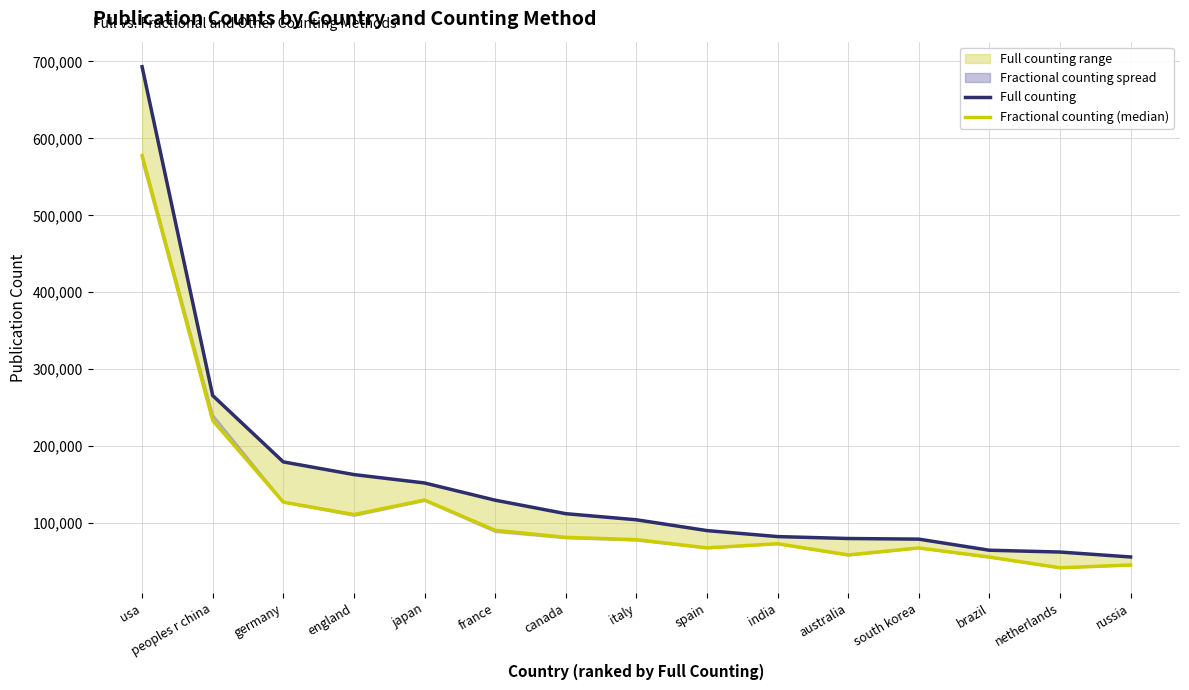

What is the label of the 15th point from the right?

usa